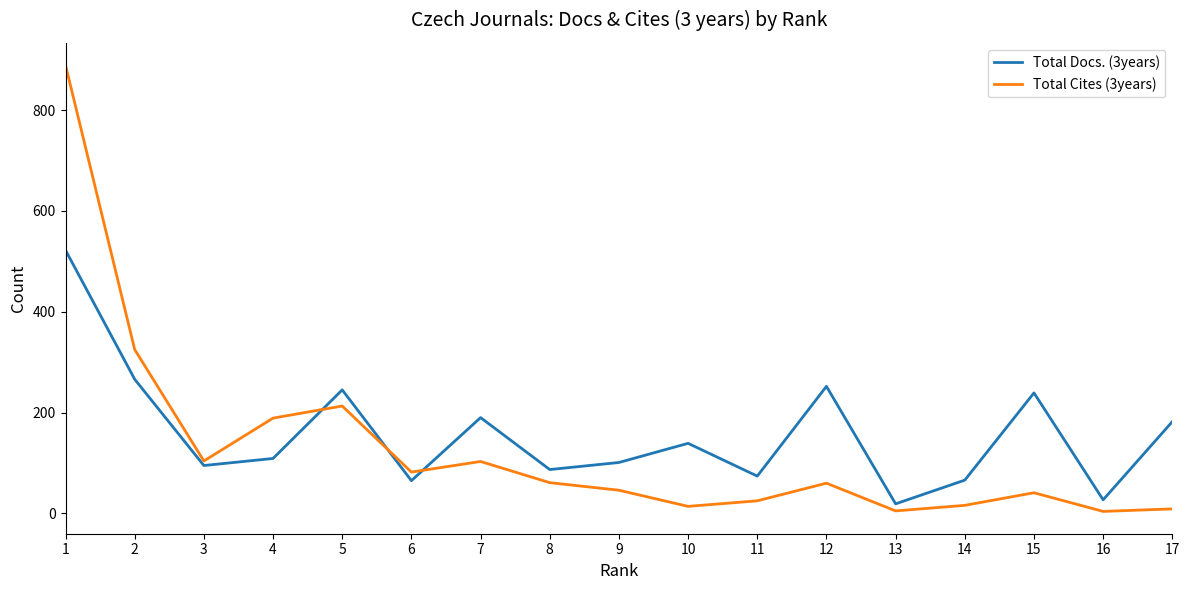

How many values in the Total Docs. (3years) series are below 109?

8